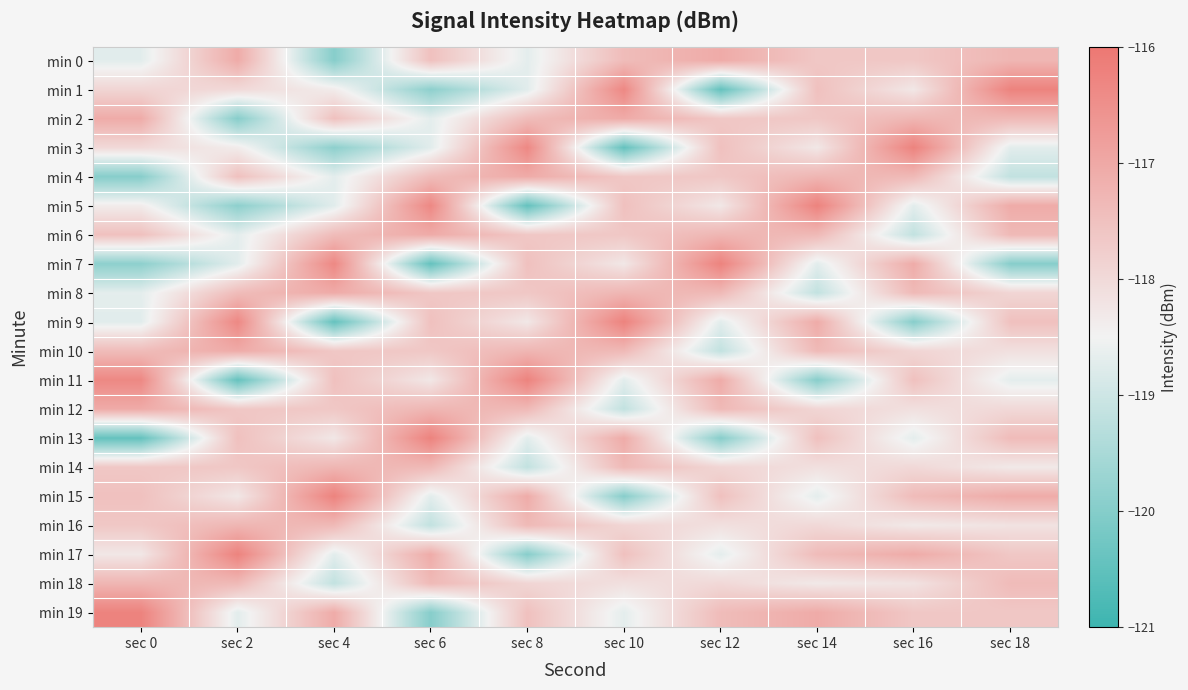

Reading left to right, what are all the values shown in this chart?

min 0: sec 0=-118.7	sec 2=-117.1	sec 4=-120.0	sec 6=-117.5	sec 8=-118.7	sec 10=-117.4	sec 12=-117.1	sec 14=-117.6	sec 16=-117.6	sec 18=-117.3
min 1: sec 0=-117.9	sec 2=-118.0	sec 4=-118.4	sec 6=-119.9	sec 8=-118.7	sec 10=-116.4	sec 12=-120.4	sec 14=-117.5	sec 16=-118.3	sec 18=-116.2
min 2: sec 0=-117.1	sec 2=-120.0	sec 4=-117.5	sec 6=-118.7	sec 8=-117.4	sec 10=-117.1	sec 12=-117.6	sec 14=-117.6	sec 16=-117.3	sec 18=-117.4
min 3: sec 0=-118.0	sec 2=-118.4	sec 4=-119.9	sec 6=-118.7	sec 8=-116.4	sec 10=-120.4	sec 12=-117.5	sec 14=-118.3	sec 16=-116.2	sec 18=-118.7
min 4: sec 0=-120.0	sec 2=-117.5	sec 4=-118.7	sec 6=-117.4	sec 8=-117.1	sec 10=-117.6	sec 12=-117.6	sec 14=-117.3	sec 16=-117.4	sec 18=-119.2
min 5: sec 0=-118.4	sec 2=-119.9	sec 4=-118.7	sec 6=-116.4	sec 8=-120.4	sec 10=-117.5	sec 12=-118.3	sec 14=-116.2	sec 16=-118.7	sec 18=-117.1
min 6: sec 0=-117.5	sec 2=-118.7	sec 4=-117.4	sec 6=-117.1	sec 8=-117.6	sec 10=-117.6	sec 12=-117.3	sec 14=-117.4	sec 16=-119.2	sec 18=-117.4
min 7: sec 0=-119.9	sec 2=-118.7	sec 4=-116.4	sec 6=-120.4	sec 8=-117.5	sec 10=-118.3	sec 12=-116.2	sec 14=-118.7	sec 16=-117.1	sec 18=-120.0
min 8: sec 0=-118.7	sec 2=-117.4	sec 4=-117.1	sec 6=-117.6	sec 8=-117.6	sec 10=-117.3	sec 12=-117.4	sec 14=-119.2	sec 16=-117.4	sec 18=-117.9
min 9: sec 0=-118.7	sec 2=-116.4	sec 4=-120.4	sec 6=-117.5	sec 8=-118.3	sec 10=-116.2	sec 12=-118.7	sec 14=-117.1	sec 16=-120.0	sec 18=-117.5
min 10: sec 0=-117.4	sec 2=-117.1	sec 4=-117.6	sec 6=-117.6	sec 8=-117.3	sec 10=-117.4	sec 12=-119.2	sec 14=-117.4	sec 16=-117.9	sec 18=-118.1
min 11: sec 0=-116.4	sec 2=-120.4	sec 4=-117.5	sec 6=-118.3	sec 8=-116.2	sec 10=-118.7	sec 12=-117.1	sec 14=-120.0	sec 16=-117.5	sec 18=-118.7
min 12: sec 0=-117.1	sec 2=-117.6	sec 4=-117.6	sec 6=-117.3	sec 8=-117.4	sec 10=-119.2	sec 12=-117.4	sec 14=-117.9	sec 16=-118.1	sec 18=-118.0
min 13: sec 0=-120.4	sec 2=-117.5	sec 4=-118.3	sec 6=-116.2	sec 8=-118.7	sec 10=-117.1	sec 12=-120.0	sec 14=-117.5	sec 16=-118.7	sec 18=-117.4
min 14: sec 0=-117.6	sec 2=-117.6	sec 4=-117.3	sec 6=-117.4	sec 8=-119.2	sec 10=-117.4	sec 12=-117.9	sec 14=-118.1	sec 16=-118.0	sec 18=-118.3
min 15: sec 0=-117.5	sec 2=-118.3	sec 4=-116.2	sec 6=-118.7	sec 8=-117.1	sec 10=-120.0	sec 12=-117.5	sec 14=-118.7	sec 16=-117.4	sec 18=-117.1
min 16: sec 0=-117.6	sec 2=-117.3	sec 4=-117.4	sec 6=-119.2	sec 8=-117.4	sec 10=-117.9	sec 12=-118.1	sec 14=-118.0	sec 16=-118.3	sec 18=-118.2
min 17: sec 0=-118.3	sec 2=-116.2	sec 4=-118.7	sec 6=-117.1	sec 8=-120.0	sec 10=-117.5	sec 12=-118.7	sec 14=-117.4	sec 16=-117.1	sec 18=-117.6
min 18: sec 0=-117.3	sec 2=-117.4	sec 4=-119.2	sec 6=-117.4	sec 8=-117.9	sec 10=-118.1	sec 12=-118.0	sec 14=-118.3	sec 16=-118.2	sec 18=-117.4
min 19: sec 0=-116.2	sec 2=-118.7	sec 4=-117.1	sec 6=-120.0	sec 8=-117.5	sec 10=-118.7	sec 12=-117.4	sec 14=-117.1	sec 16=-117.6	sec 18=-117.6